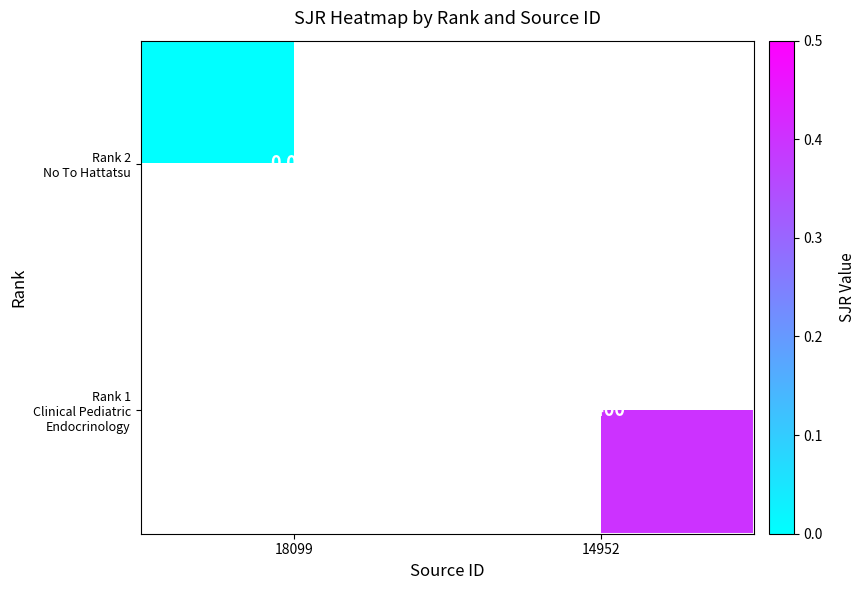

At which label does Rank 2 No To Hattatsu reach its minimum?

18099